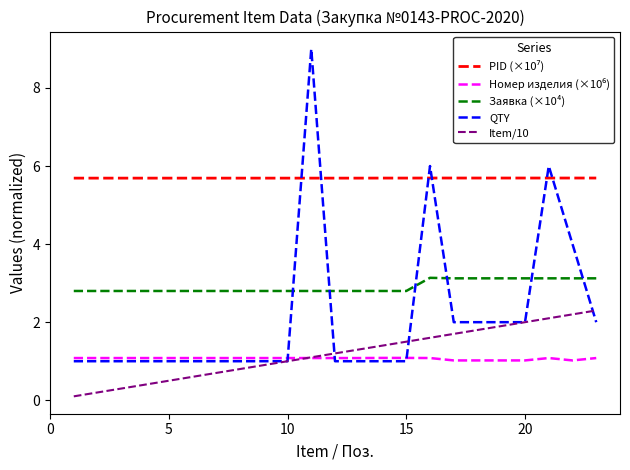

How many times do QTY and Заявка (×10⁴) cross each other?

6